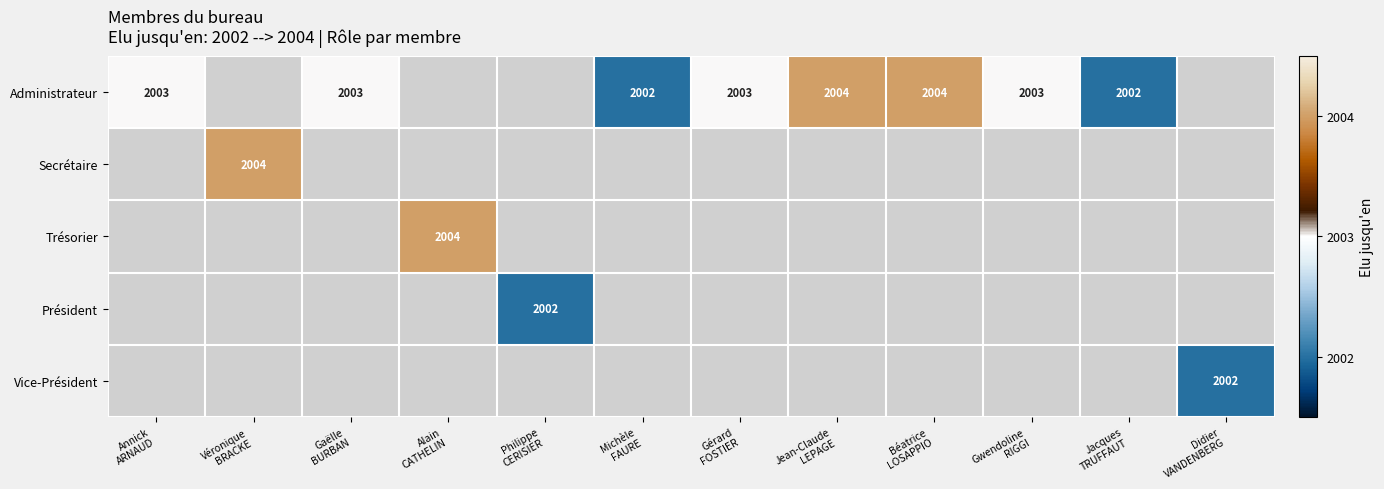

Is it true that Administrateur equals 3241.8 at Gérard FOSTIER?

False